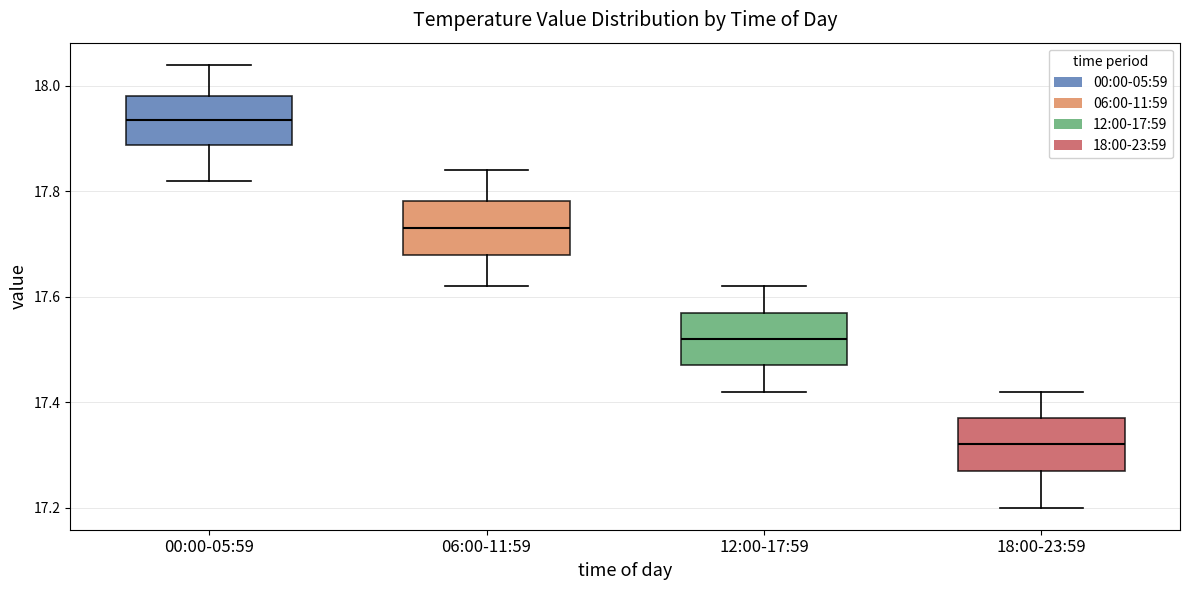

Where does the median line of the box for 12:00-17:59 sit on the y-axis? The values are not printed on the chart, so give them approximately, as read against the axis.

17.52